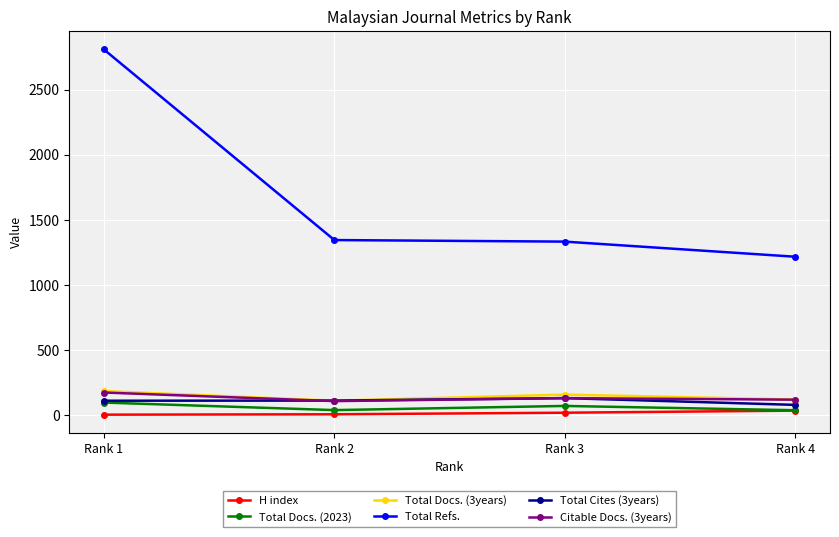

True or false: H index has more than 1 points higher than both neighbors.

False